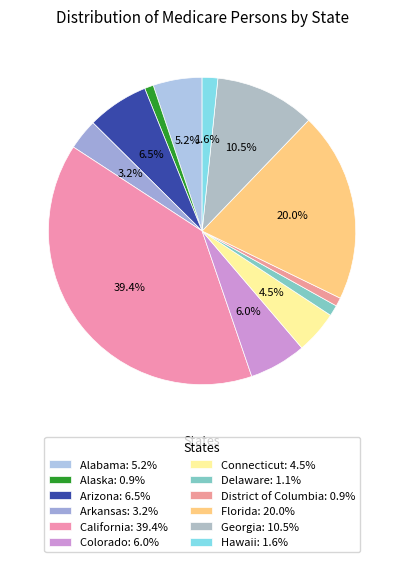

To the nearest percent, what percentage of the pie is Connecticut?

5%